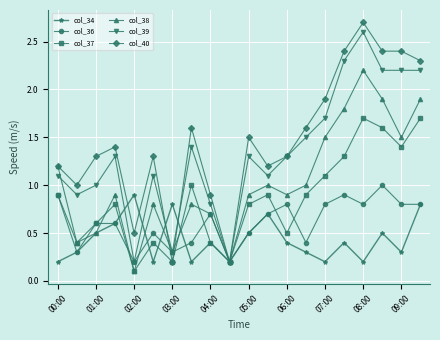

What is the value of the col_34 point at the 18th from the left?

0.5